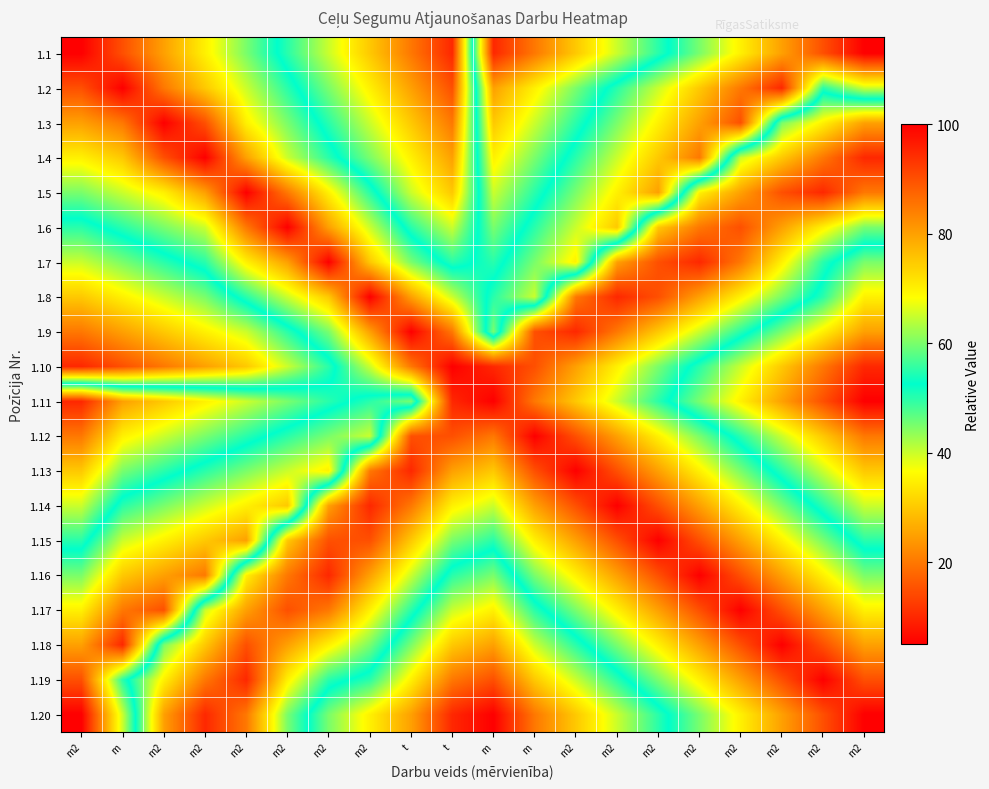

Count the number of data series in this chart.

20